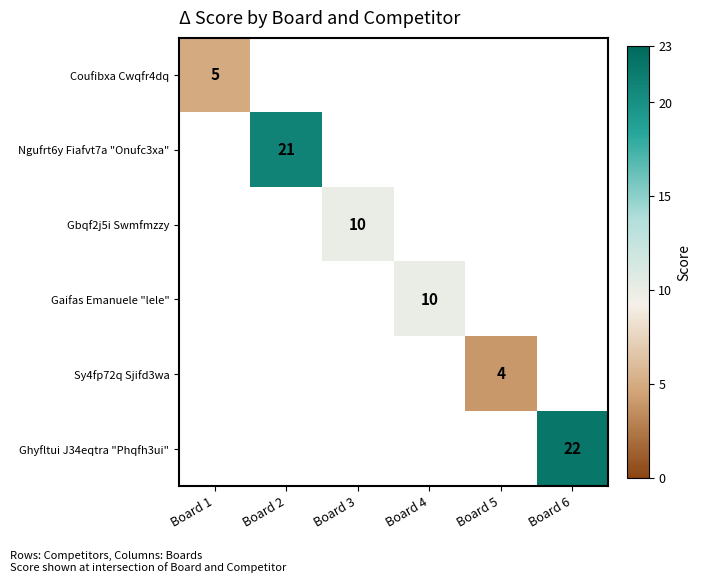

The Sy4fp72q Sjifd3wa series shows 4 at Board 5. True or false?

True